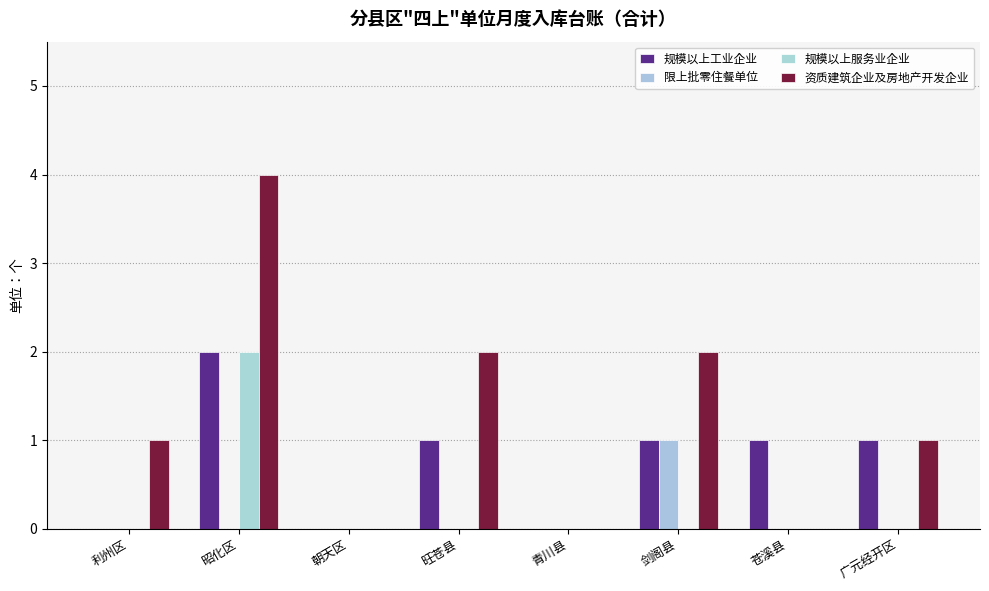

What is the sum of all 限上批零住餐单位 values?

1